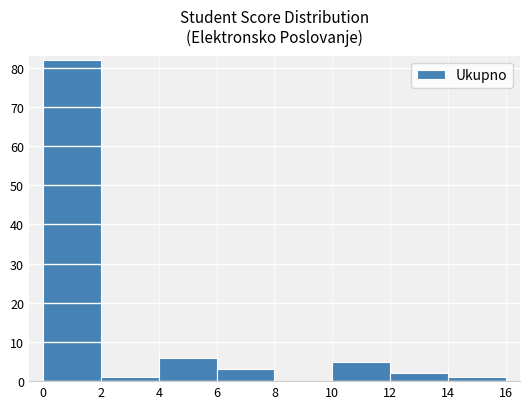

Which range on the x-axis has the tallest bar?

0 to 2